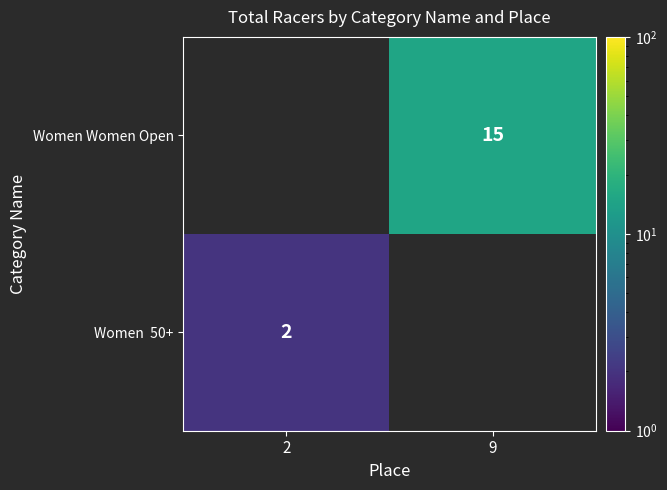

True or false: Women Women Open has a value of 15 at 9.

True